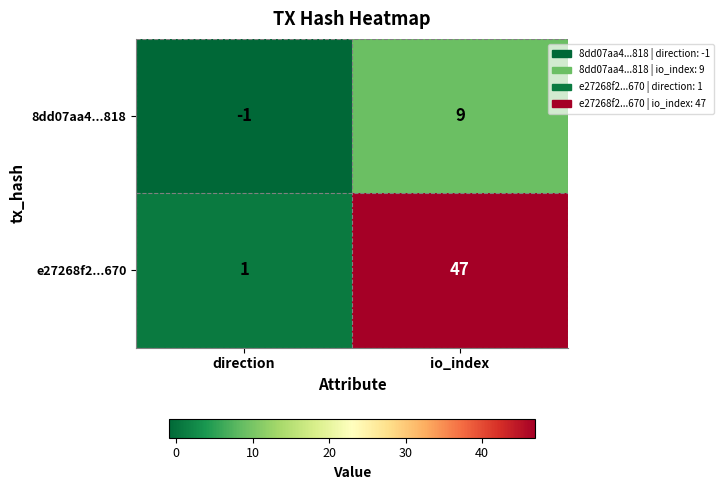

Rank the series at io_index from lowest to highest value.

8dd07aa4...818, e27268f2...670